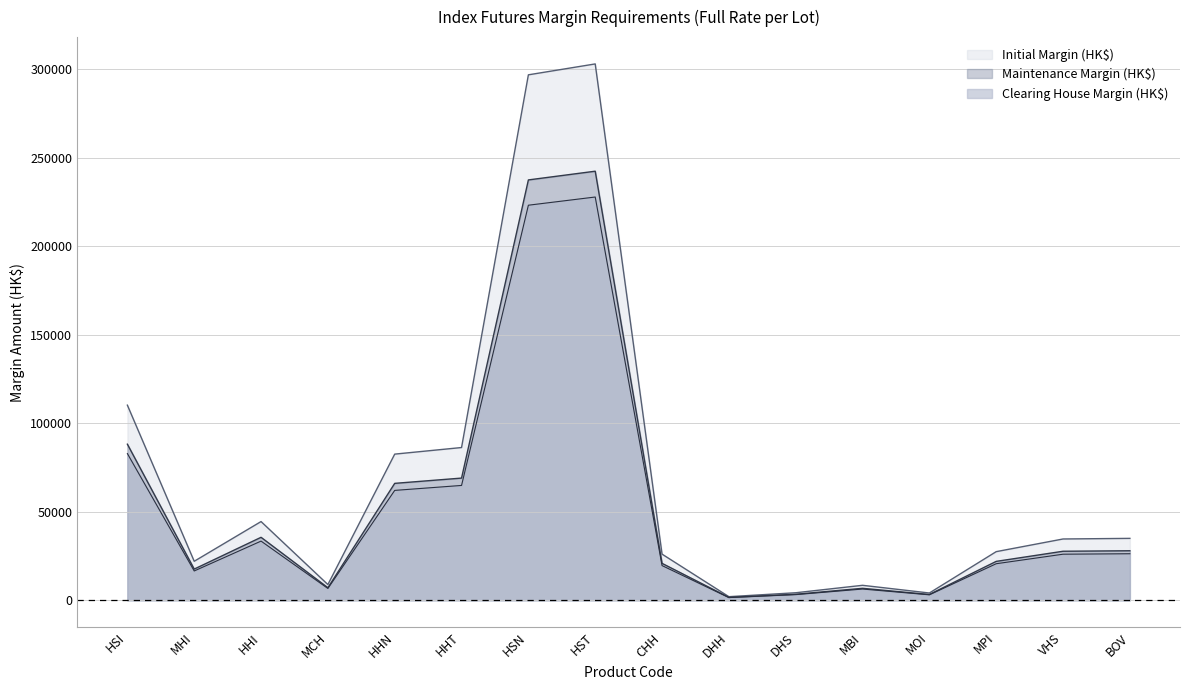

At which category does the chart reach its peak across all series?

HST